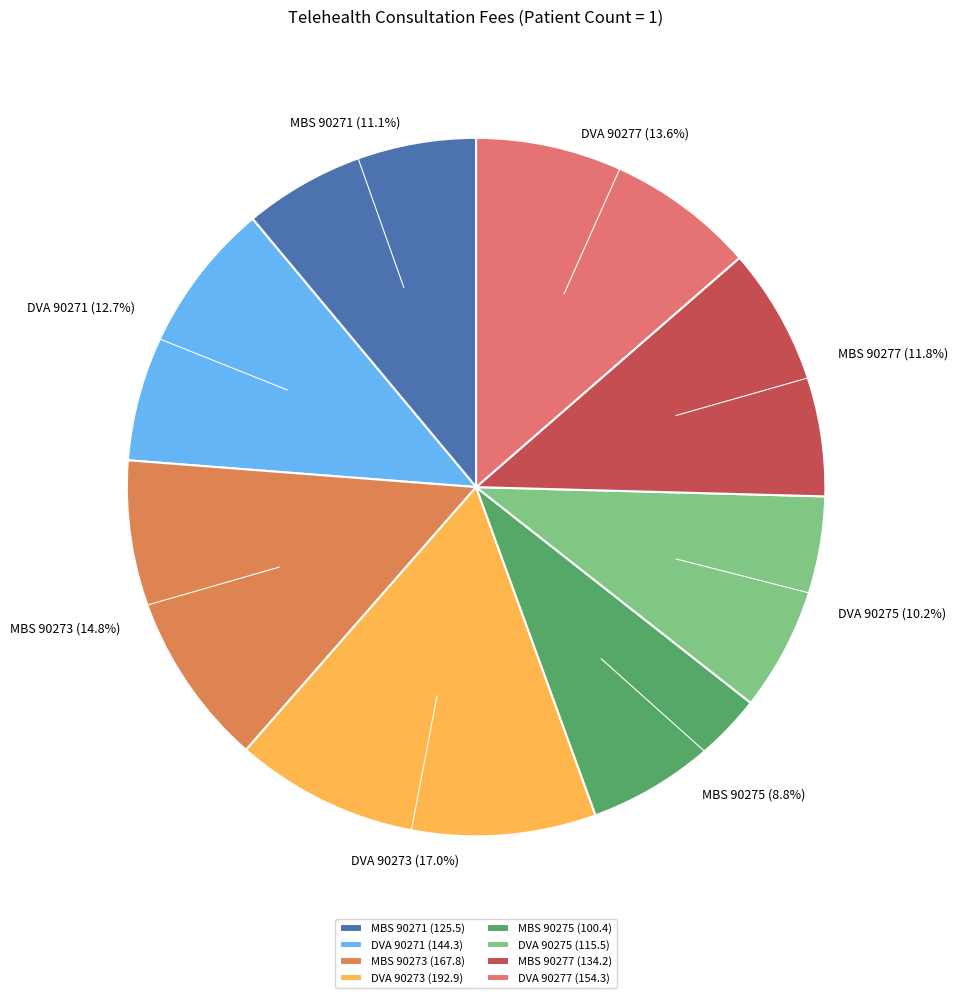

What is the smallest slice in the pie chart?

MBS 90275